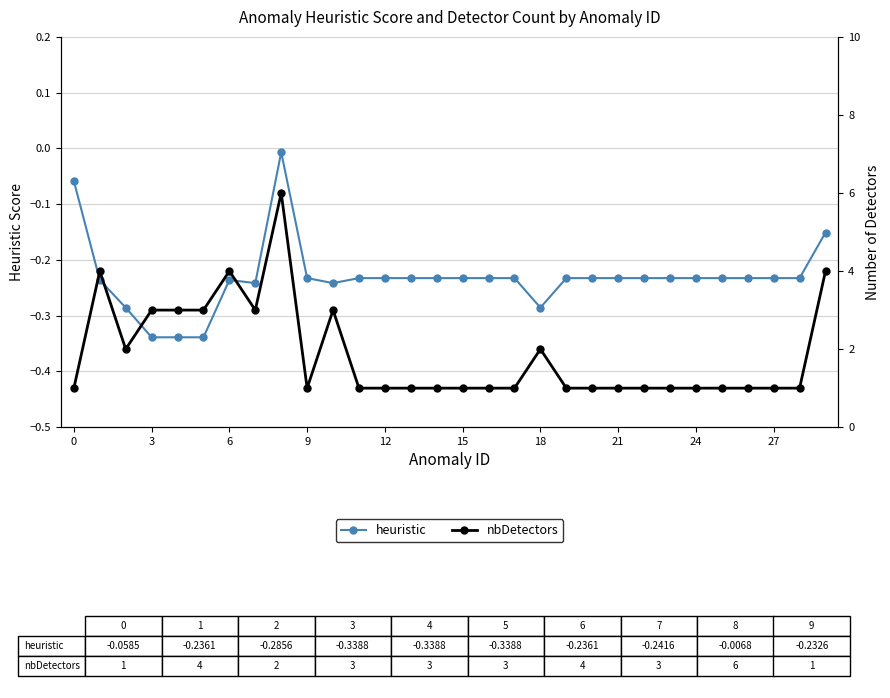

What is the average value of the heuristic series?

-0.2